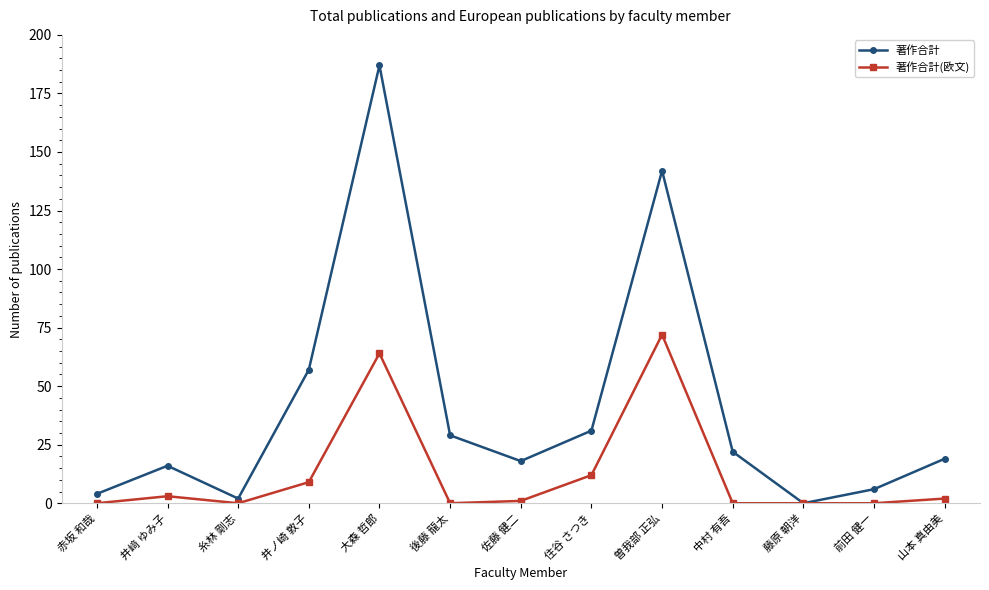

Between 井﨑 ゆみ子 and 糸林 剛志, which series saw the biggest shift?

著作合計